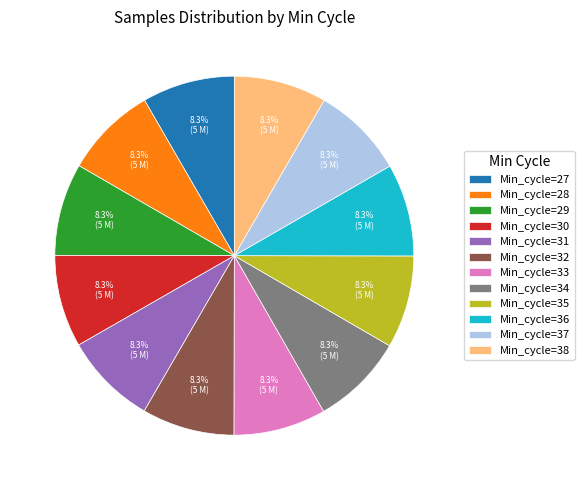

How many segments does this pie chart have?

12